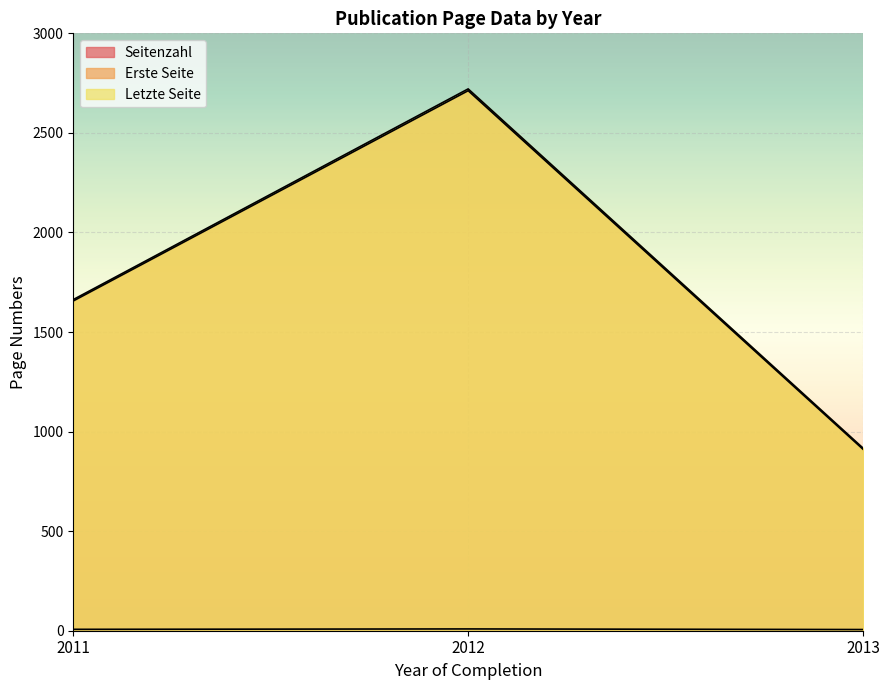

Rank the series at 2012 from lowest to highest value.

Erste Seite, Letzte Seite